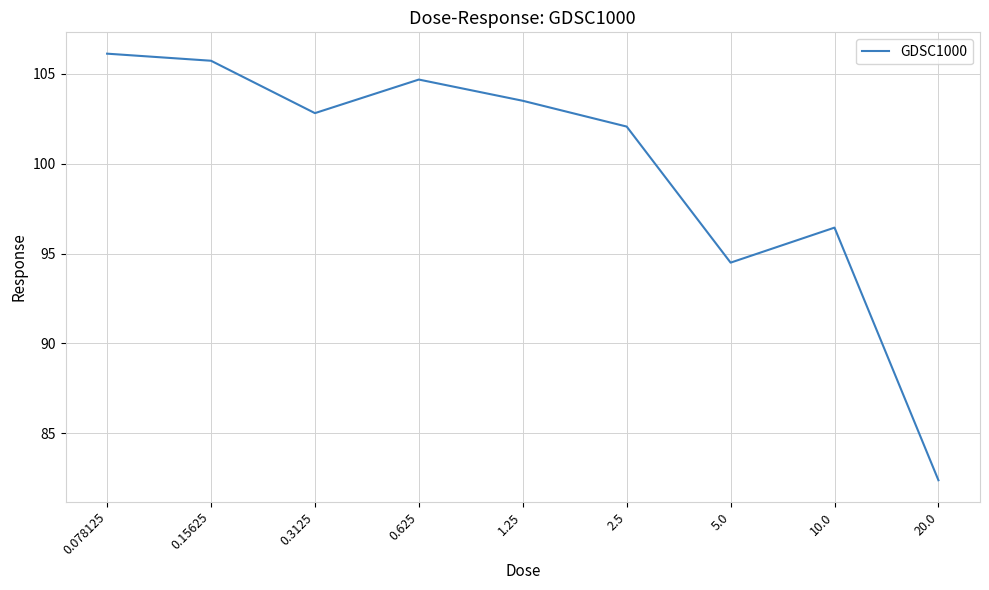

Is it true that the value at 0.15625 is 105.7?

True